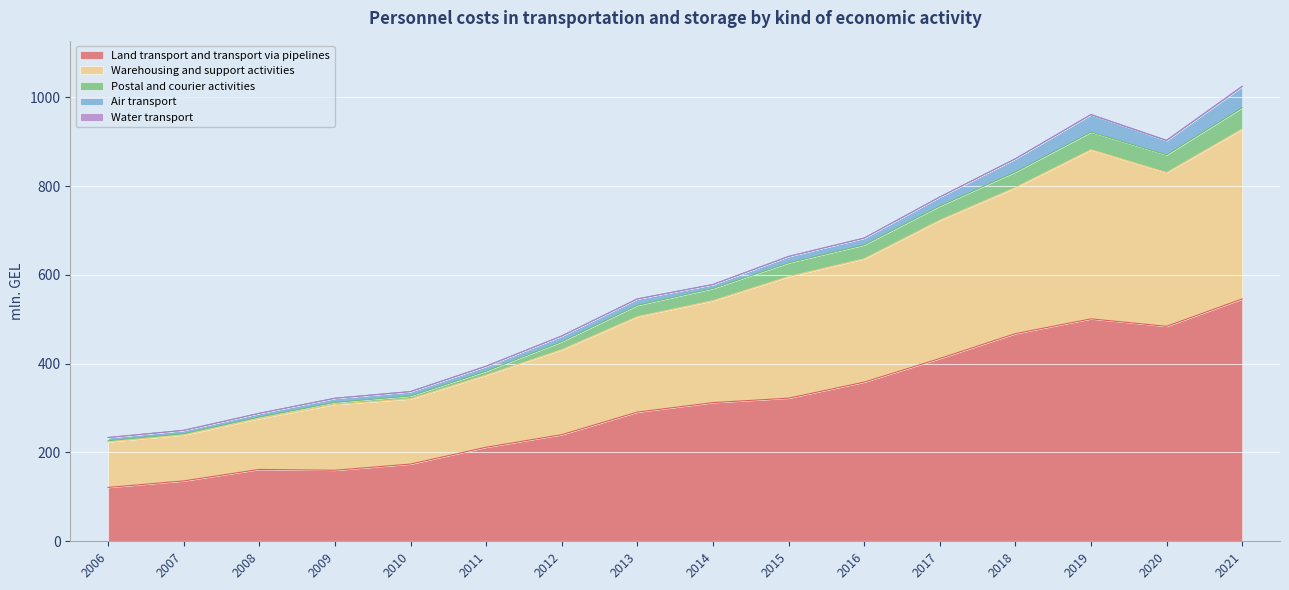

How many distinct data groups are displayed?

5